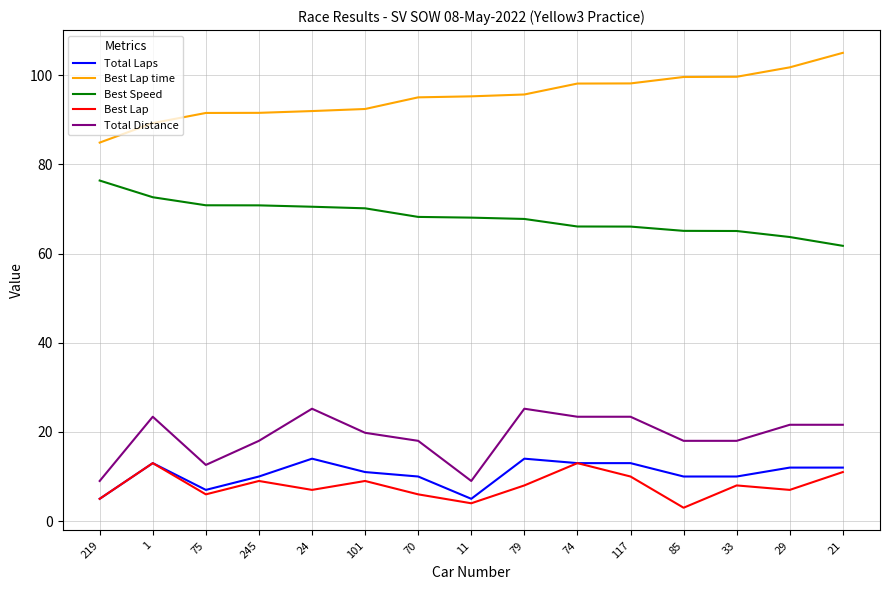

What is the highest value of the Total Distance series?

25.2